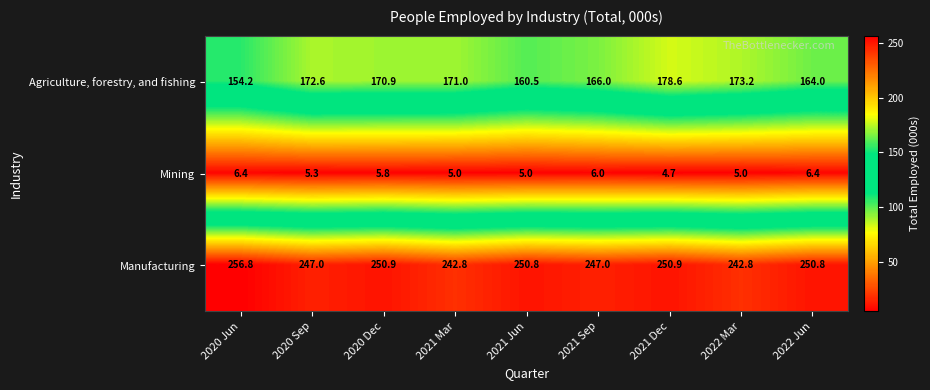

Reading left to right, extract all data points from this chart.

Agriculture, forestry, and fishing: 2020 Jun=154.2	2020 Sep=172.6	2020 Dec=170.9	2021 Mar=171.0	2021 Jun=160.5	2021 Sep=166.0	2021 Dec=178.6	2022 Mar=173.2	2022 Jun=164.0
Mining: 2020 Jun=6.4	2020 Sep=5.3	2020 Dec=5.8	2021 Mar=5.0	2021 Jun=5.0	2021 Sep=6.0	2021 Dec=4.7	2022 Mar=5.0	2022 Jun=6.4
Manufacturing: 2020 Jun=256.8	2020 Sep=247.0	2020 Dec=250.9	2021 Mar=242.8	2021 Jun=250.8	2021 Sep=247.0	2021 Dec=250.9	2022 Mar=242.8	2022 Jun=250.8